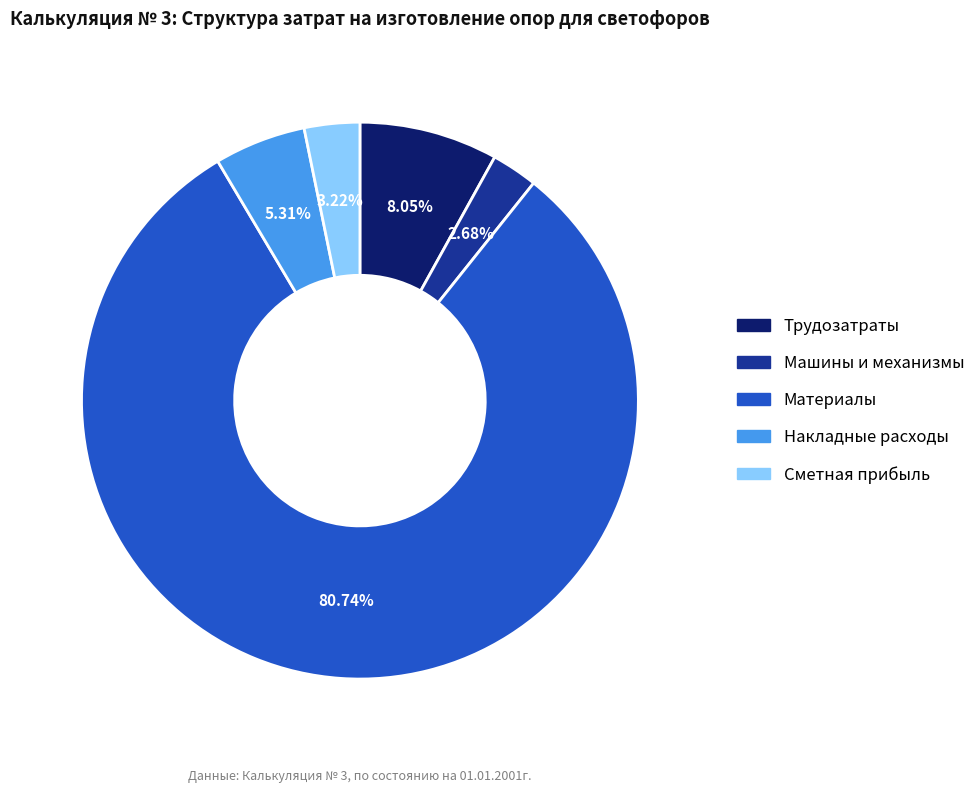

To the nearest percent, what portion does Накладные расходы represent?

5%